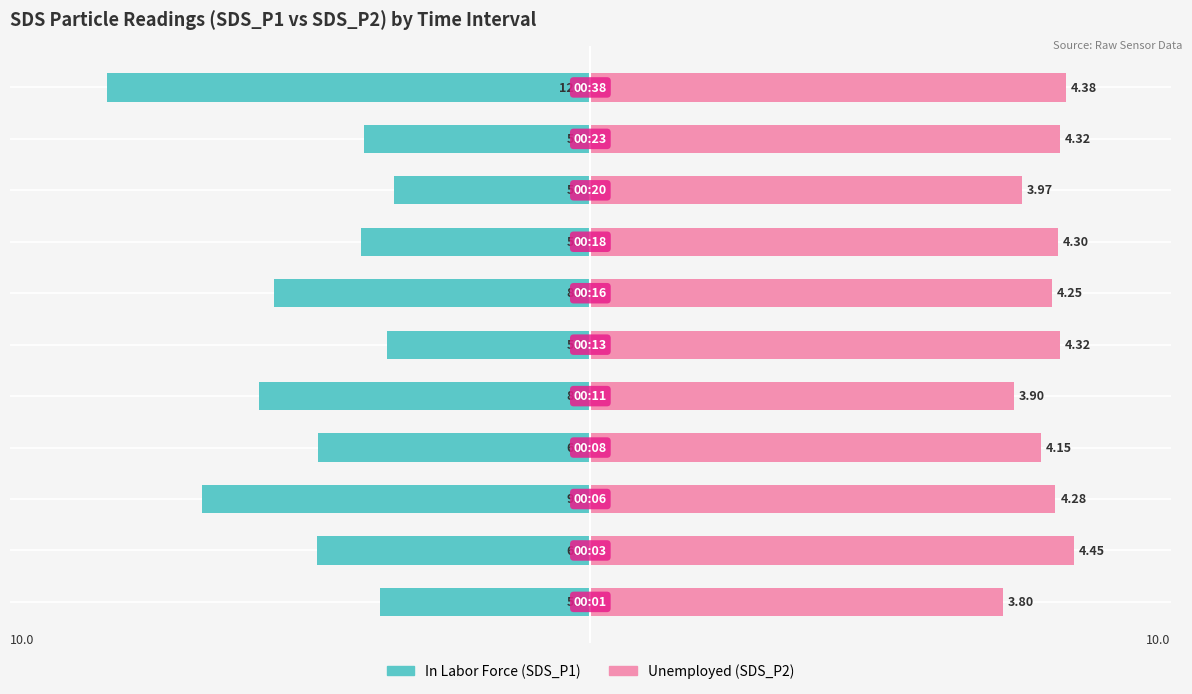

How many groups of bars are there?

11